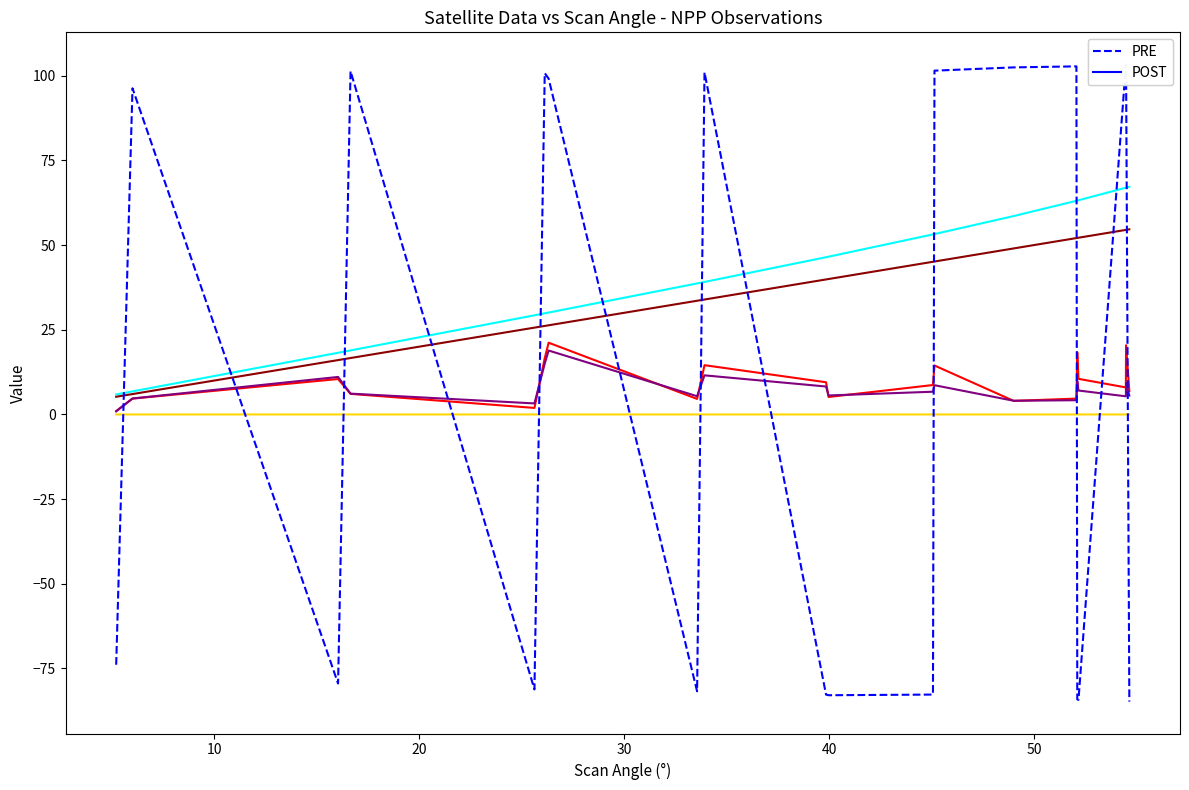

What is the minimum value shown in the chart?

-84.8